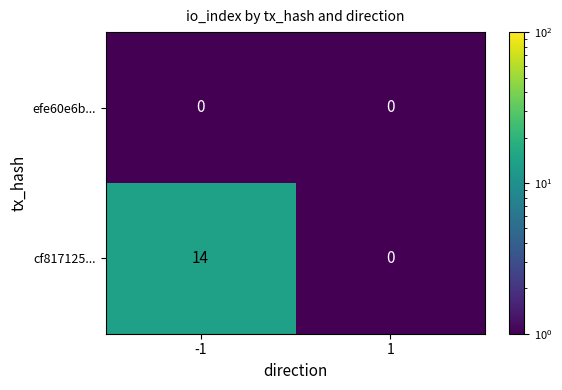

True or false: efe60e6b... has a value of 0 at -1.

True